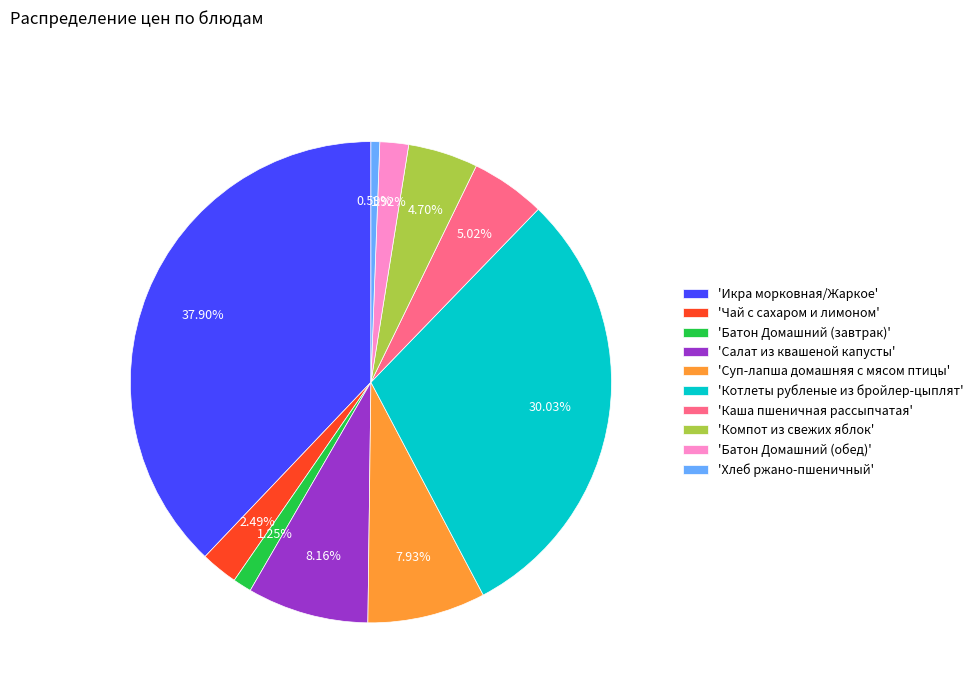

Which has a higher value, 'Каша пшеничная рассыпчатая' or 'Хлеб ржано-пшеничный'?

'Каша пшеничная рассыпчатая'